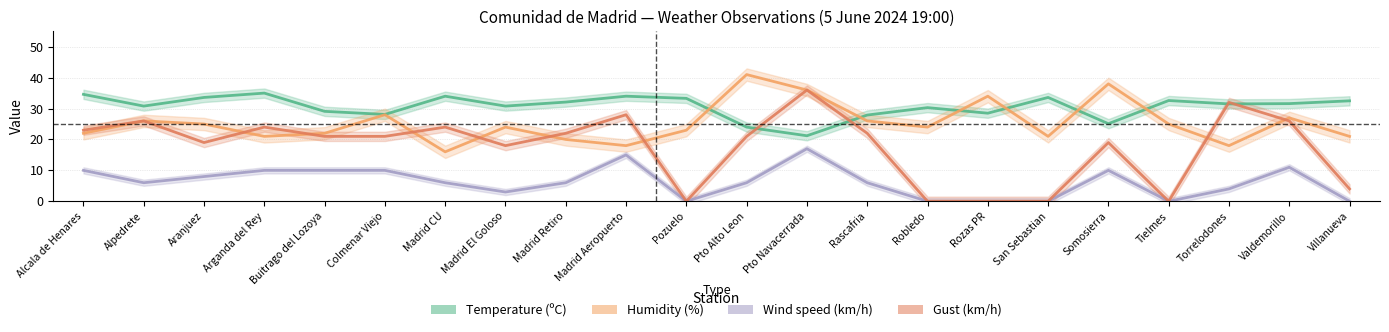

How many data points does each series have?

22